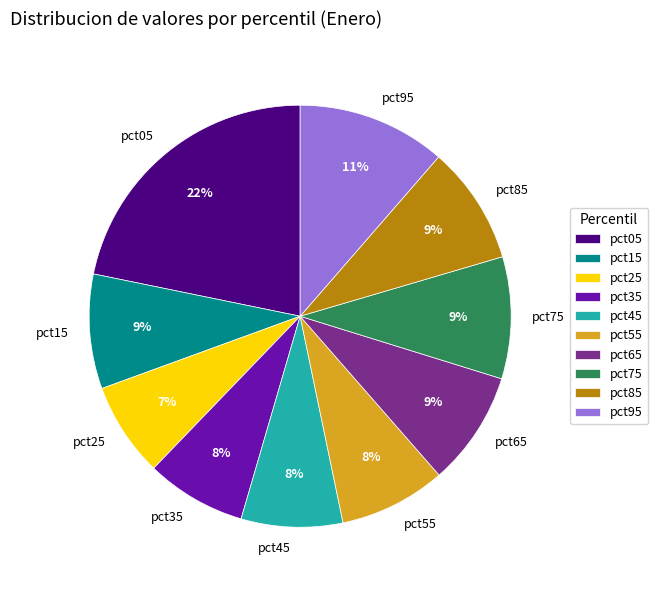

What percentage is the pct25 slice, to the nearest percent?

7%